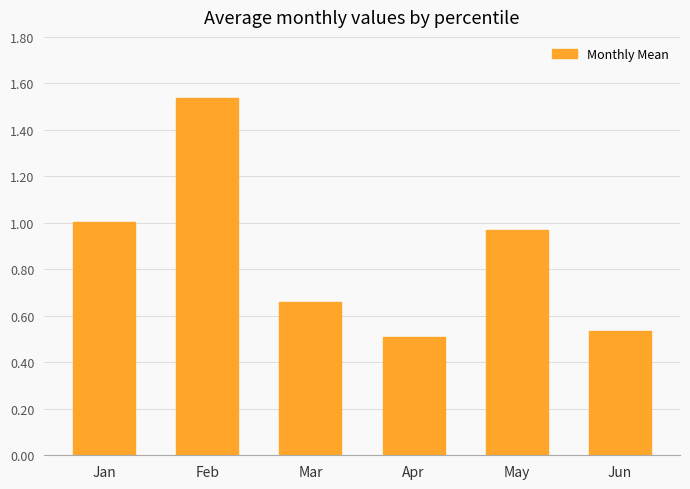

The value at May is 1.7. True or false?

False